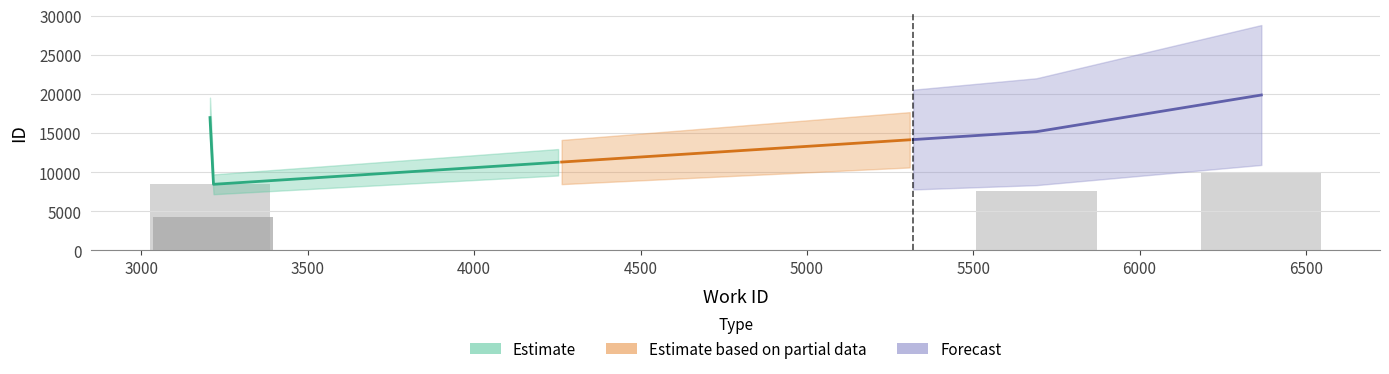

The value at 3216 is 5183. True or false?

False